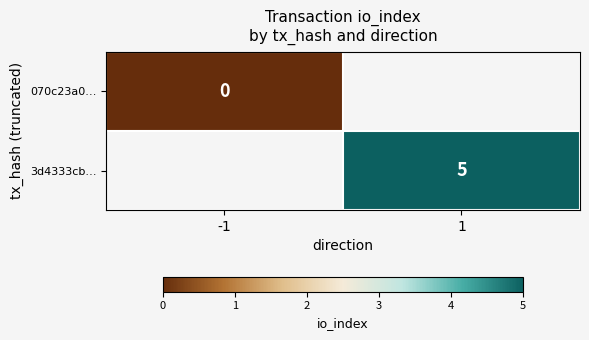

At how many categories does at least one series exceed 0?

1